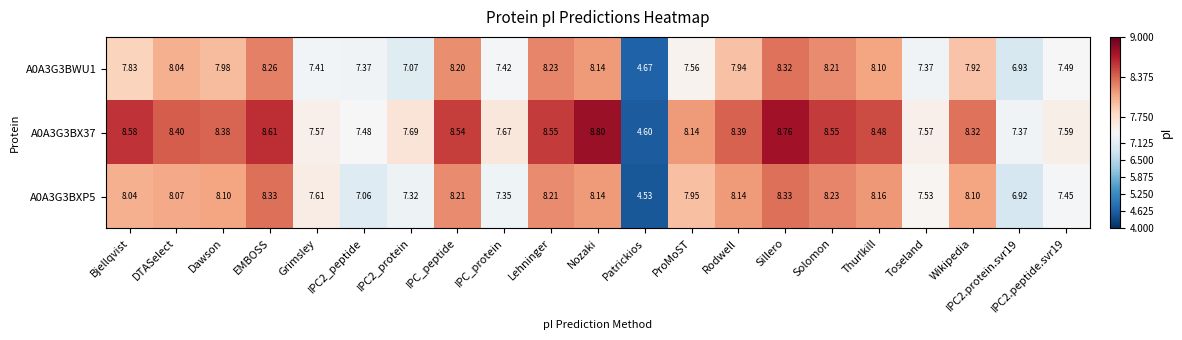

Is the value of A0A3G3BXP5 at Wikipedia greater than the value of A0A3G3BX37 at Bjellqvist?

No